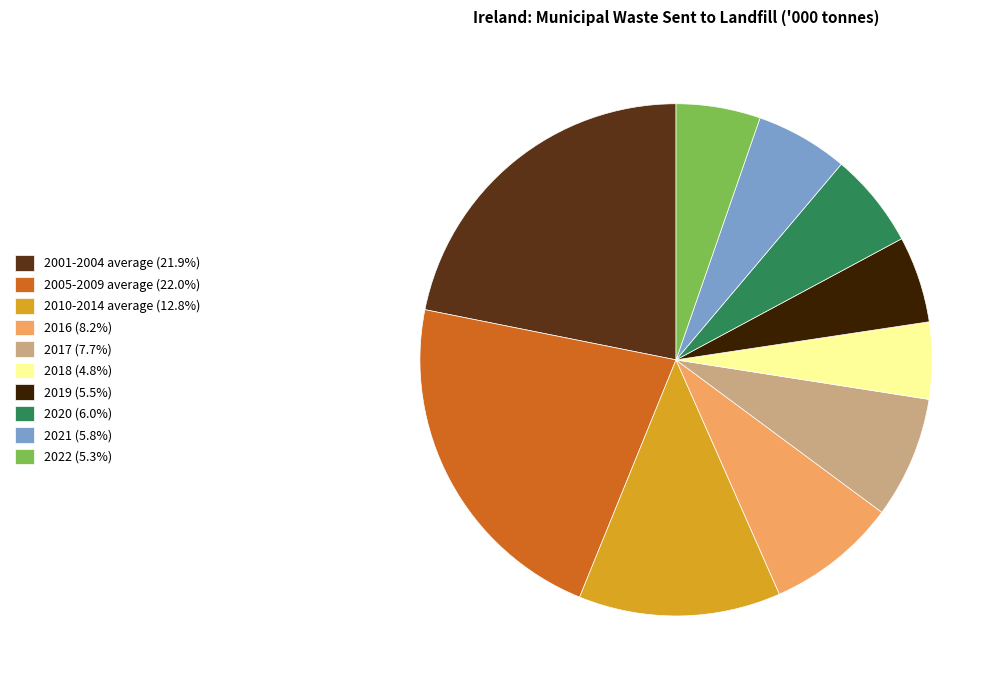

Is there any slice that represents more than half of the pie?

No